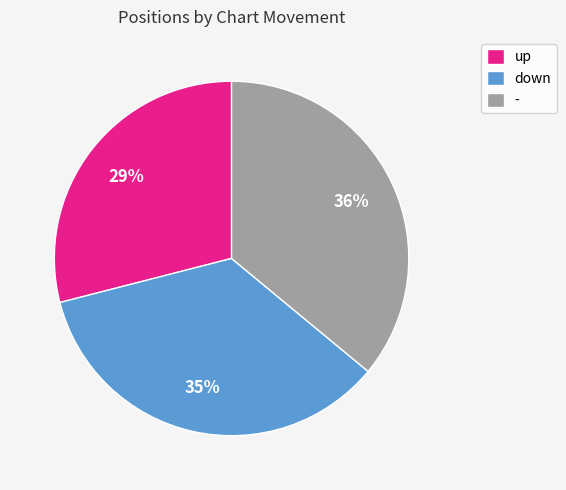

How many slices are in this pie chart?

3